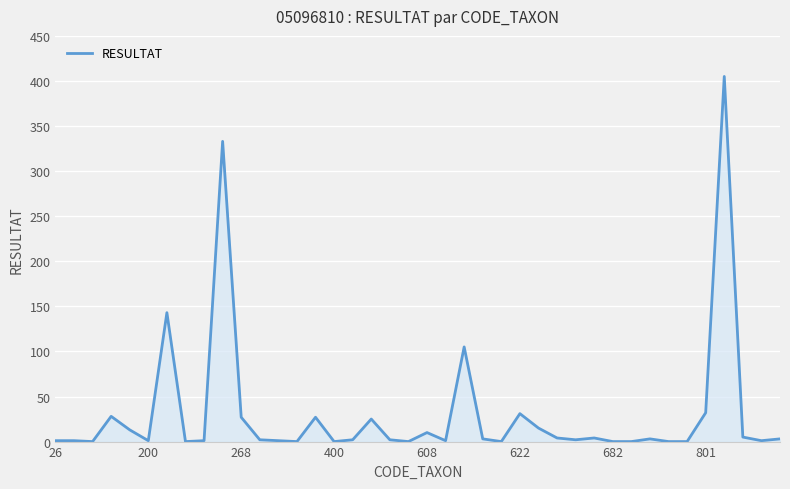

What is the difference between the maximum and minimum values?

405